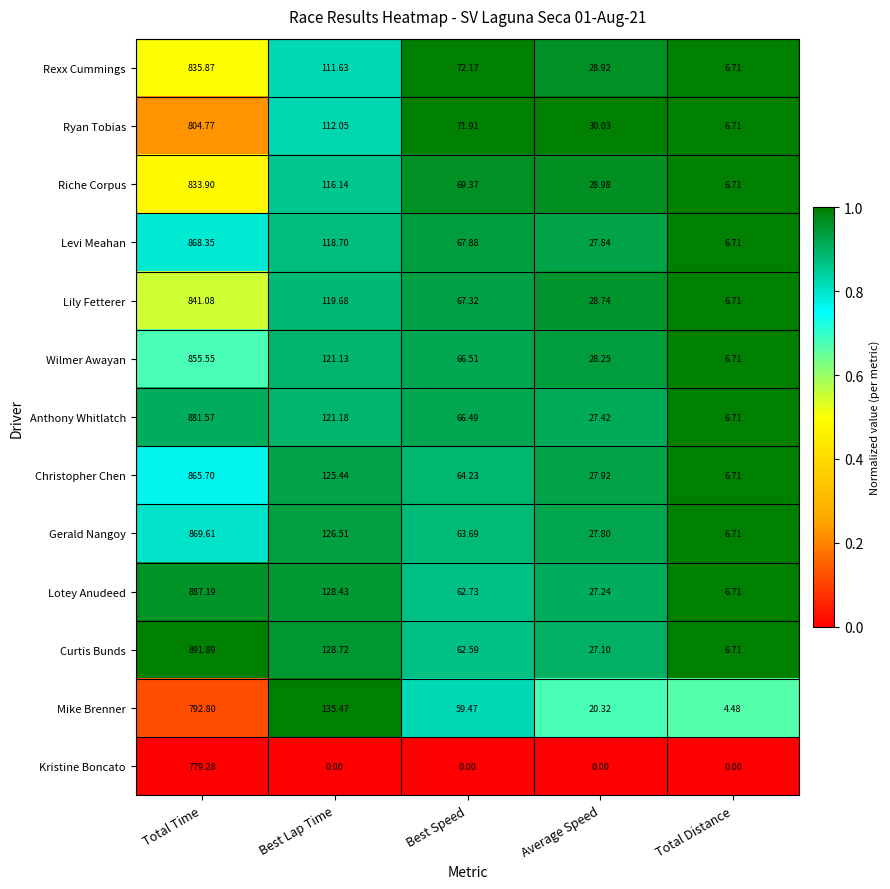

Which series changed the most between Best Lap Time and Average Speed?

Mike Brenner